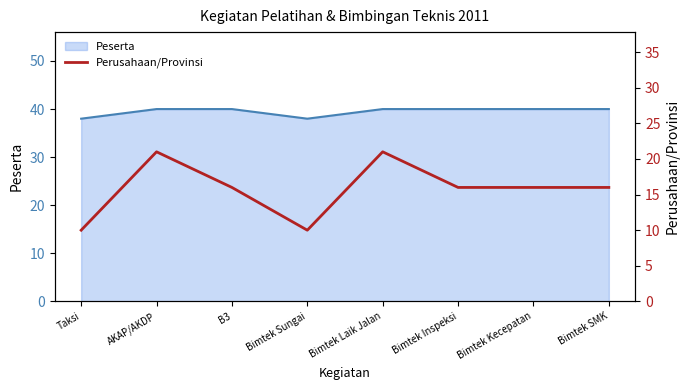

What value does the Peserta series have at Bimtek Kecepatan?

40